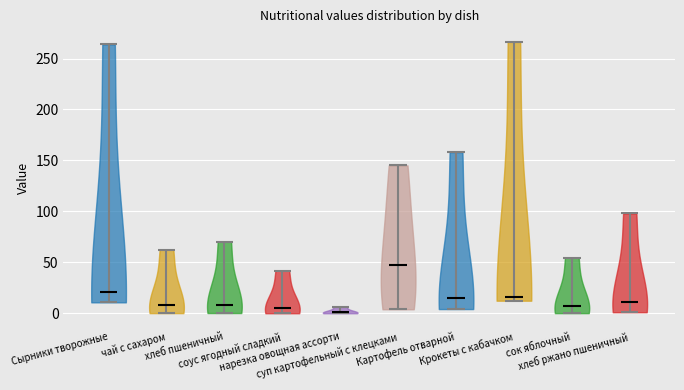

Reading left to right, read every violin against the y-axis: where its median line is, and the lowest and highest points it reaches. The values are not printed on the chart, so give them approximately, as read against the axis.

Сырники творожные: median line 20, lowest point 10, highest point 265
чай с сахаром: median line 10, lowest point 0, highest point 60
хлеб пшеничный: median line 10, lowest point 0, highest point 70
соус ягодный сладкий: median line 5, lowest point 0, highest point 40
нарезка овощная ассорти: median line 0, lowest point 0, highest point 5
суп картофельный с клецками: median line 45, lowest point 5, highest point 145
Картофель отварной: median line 15, lowest point 5, highest point 160
Крокеты с кабачком: median line 15, lowest point 10, highest point 265
сок яблочный: median line 5, lowest point 0, highest point 55
хлеб ржано пшеничный: median line 10, lowest point 0, highest point 100